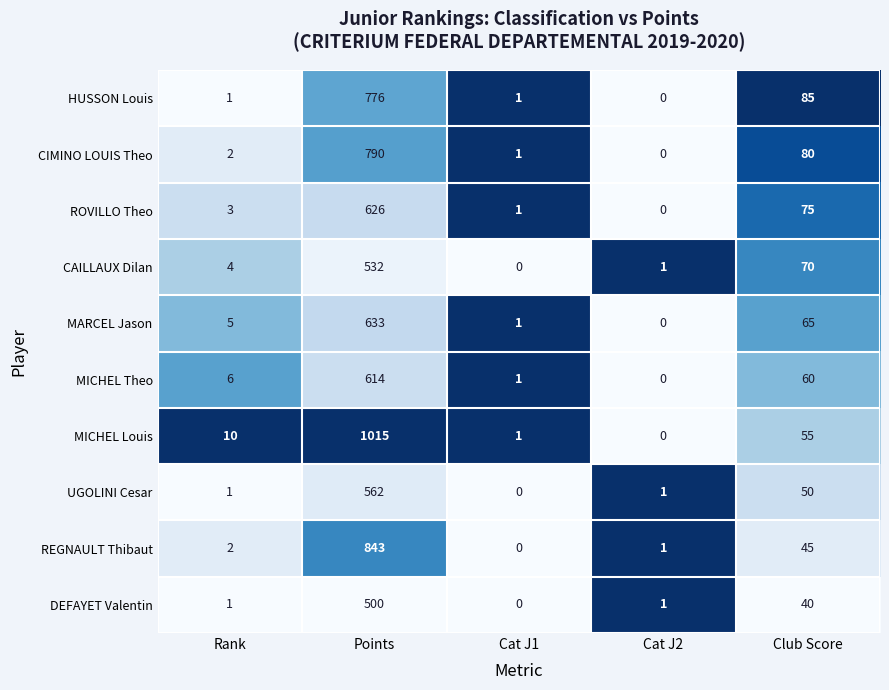

The value of CIMINO LOUIS Theo at Cat J1 is 1. True or false?

True